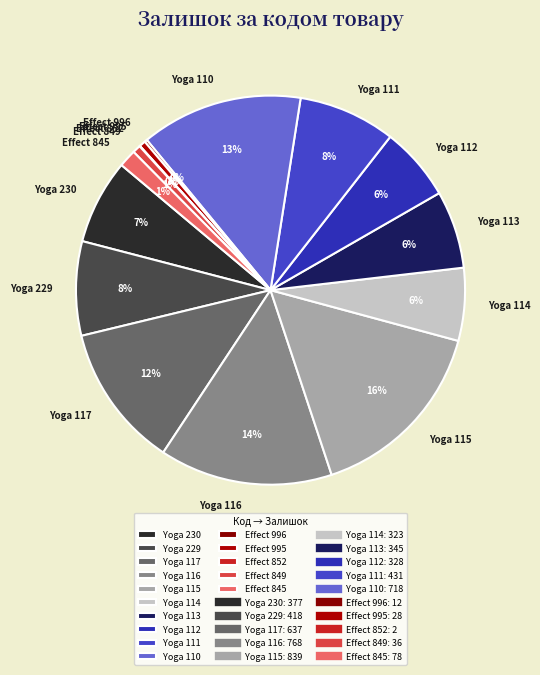

Between Yoga 230 and Yoga 110, which is larger?

Yoga 110